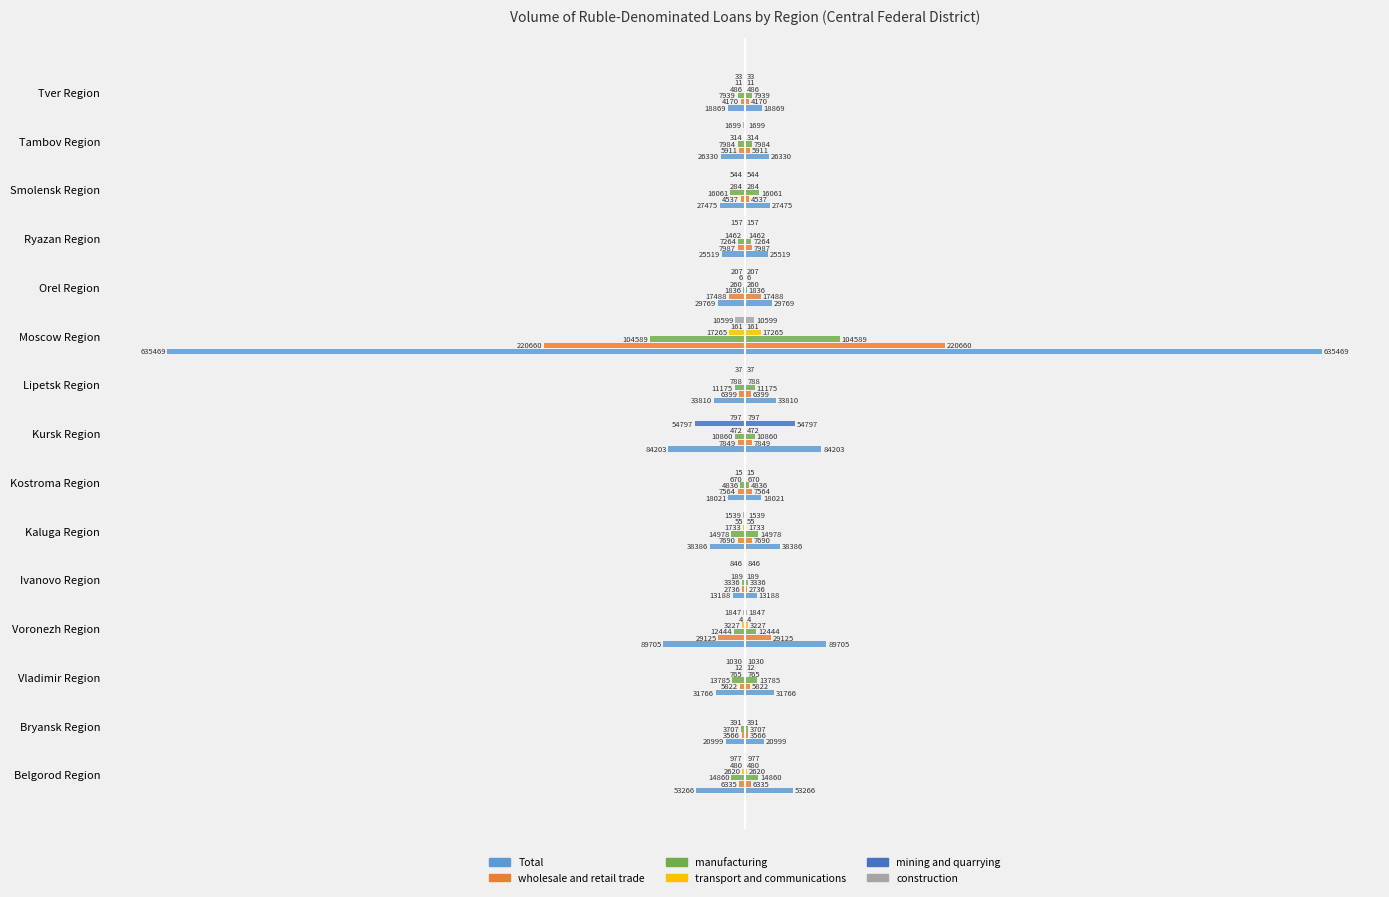

What is the spread (max minus min) of values at Ivanovo Region?

13188